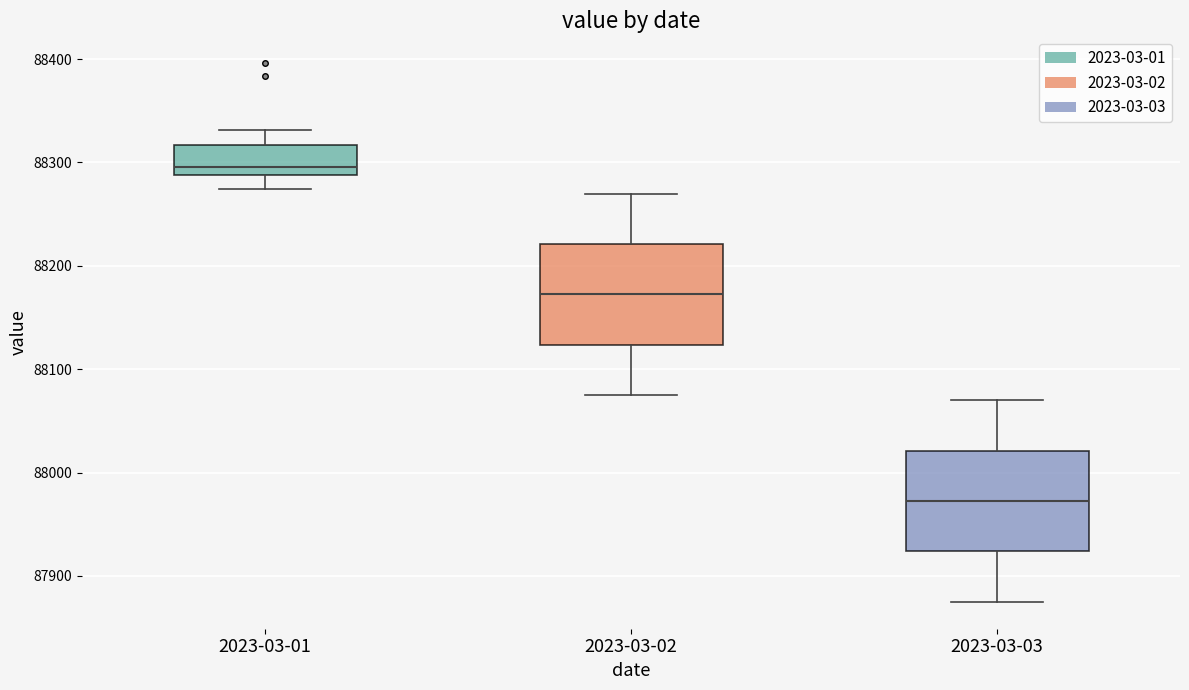

Reading left to right, read every box against the y-axis: the position of its median line, the range the box covers, and the ends of its whiskers. The values are not printed on the chart, so give them approximately, as read against the axis.

2023-03-01: median 88300, box 88290 to 88320, whiskers 88270 to 88330
2023-03-02: median 88170, box 88120 to 88220, whiskers 88080 to 88270
2023-03-03: median 87970, box 87920 to 88020, whiskers 87880 to 88070